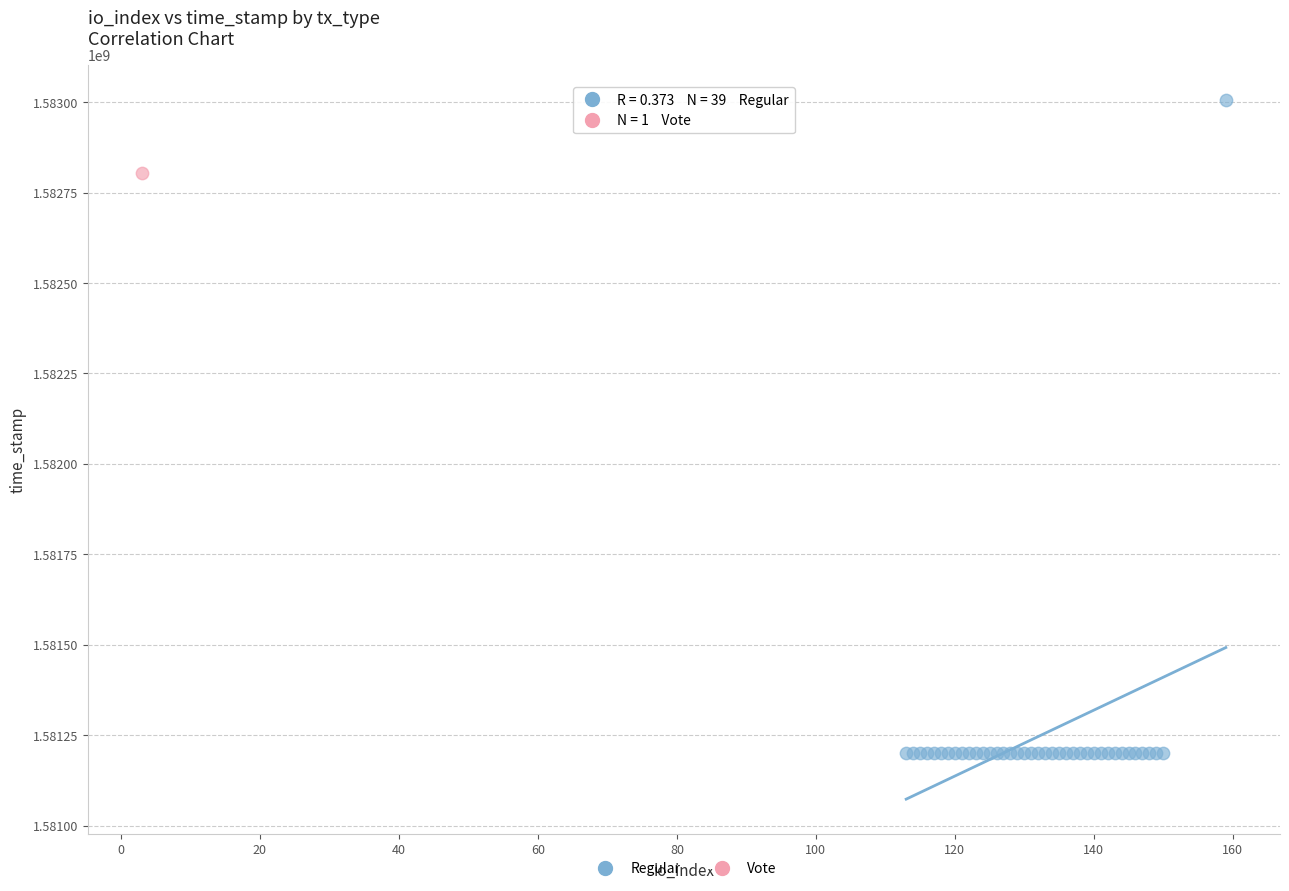

What are all the series names shown in the legend?

Regular, Vote